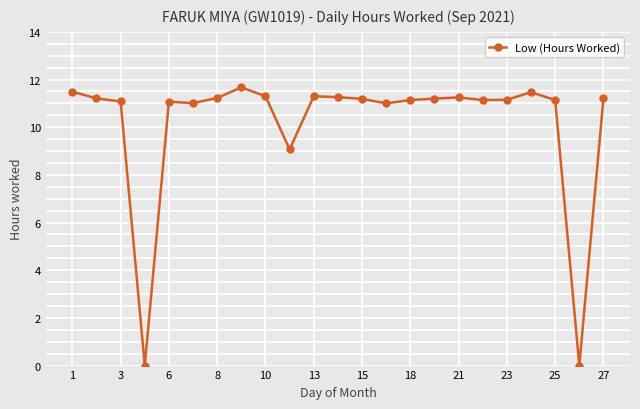

What is the maximum value shown in the chart?

11.7